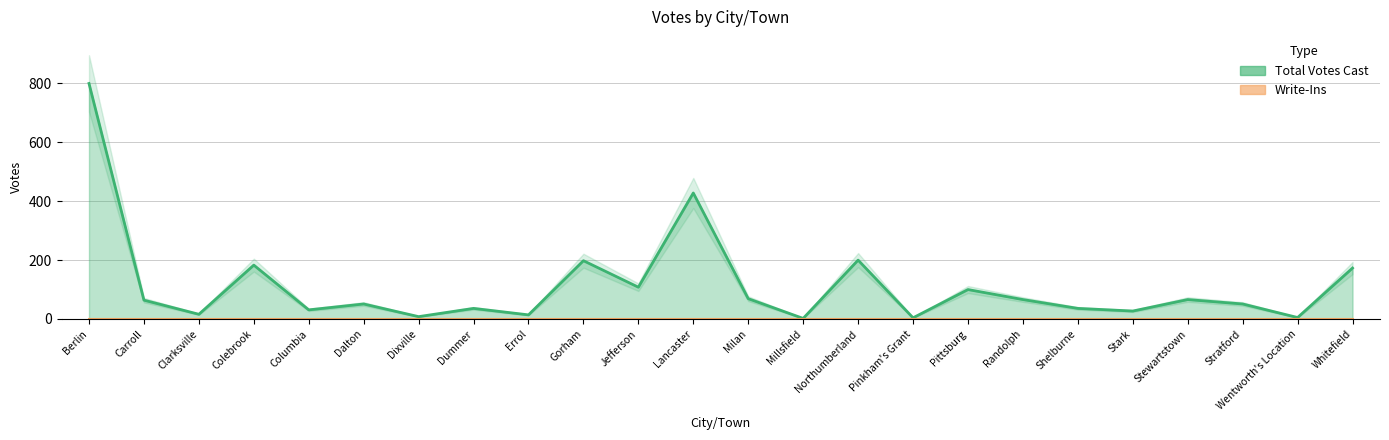

What is the sum of all values?

2736